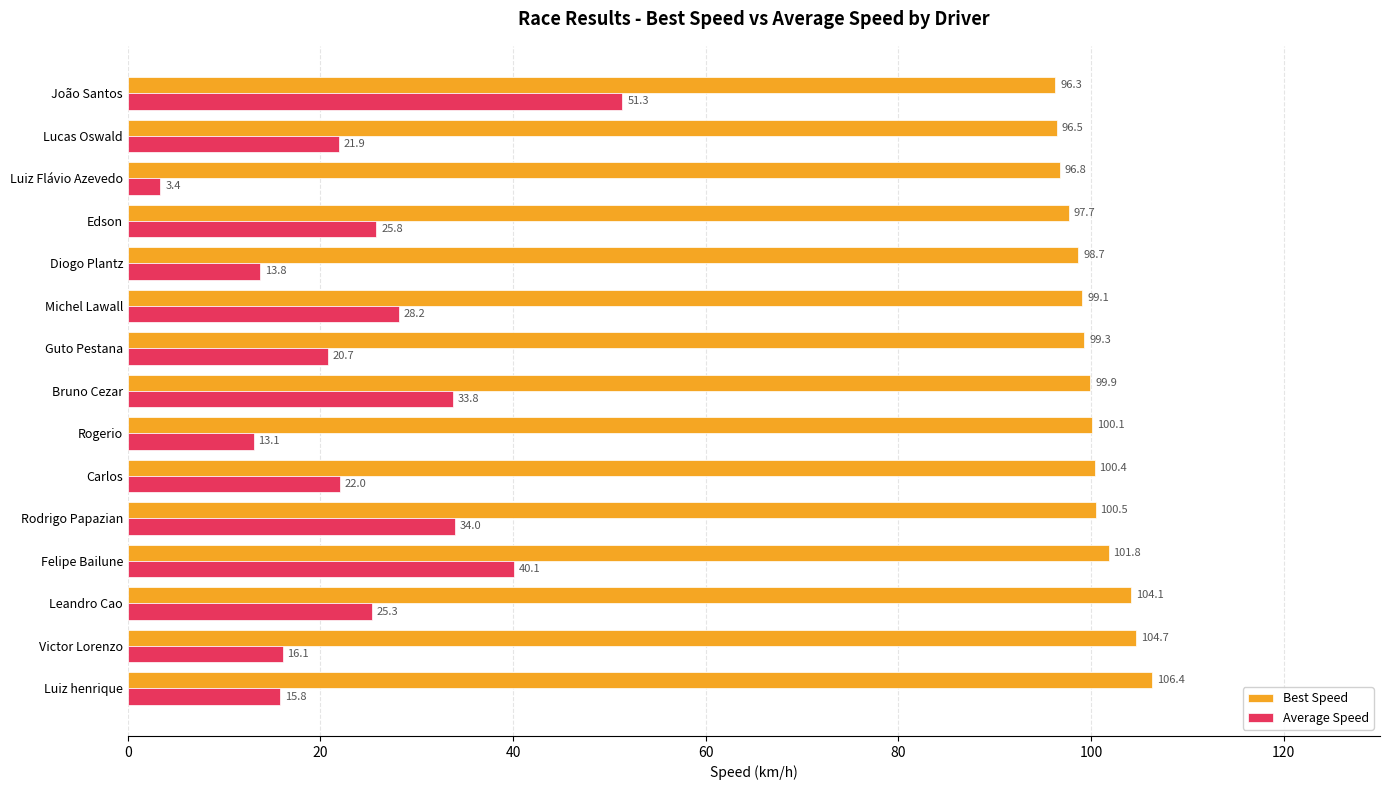

Rank the series by their average value, from lowest to highest.

Average Speed, Best Speed